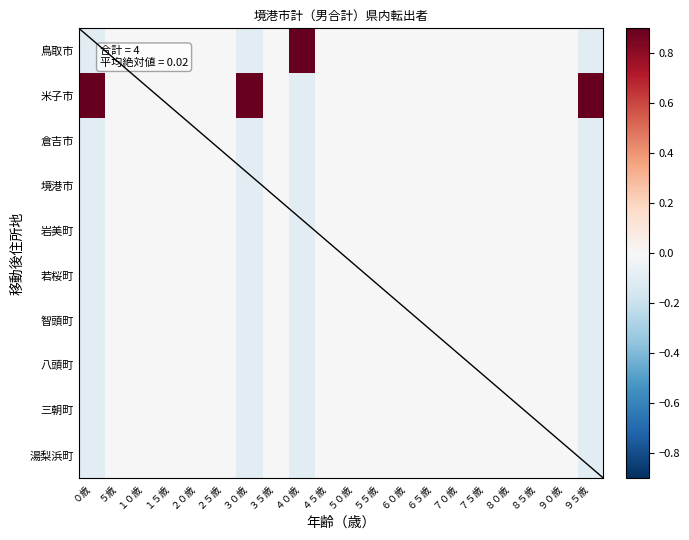

Which series has the largest total across all categories?

米子市